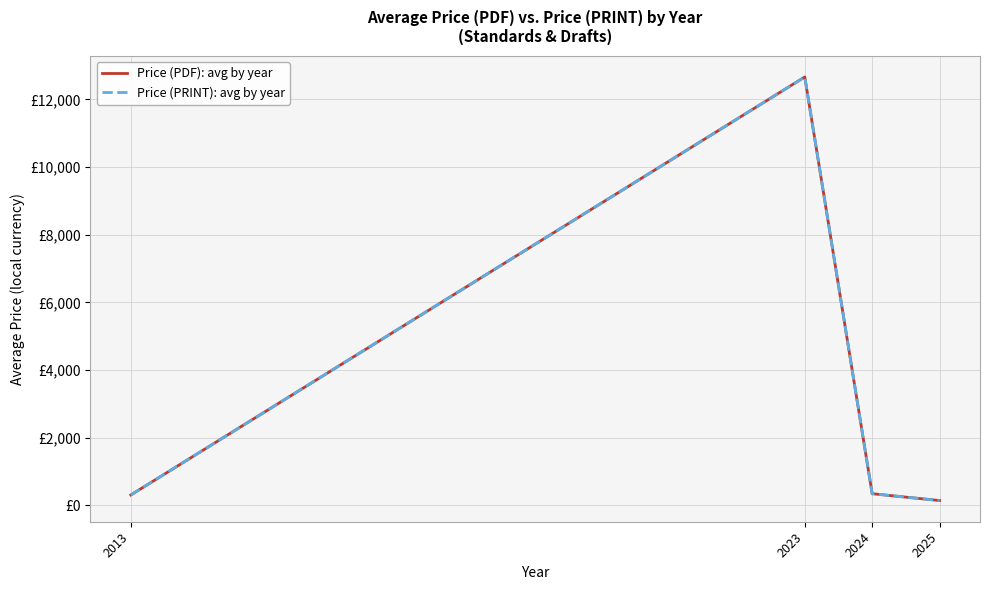

Is it true that Price (PRINT): avg by year equals 450.0 at 2024?

False